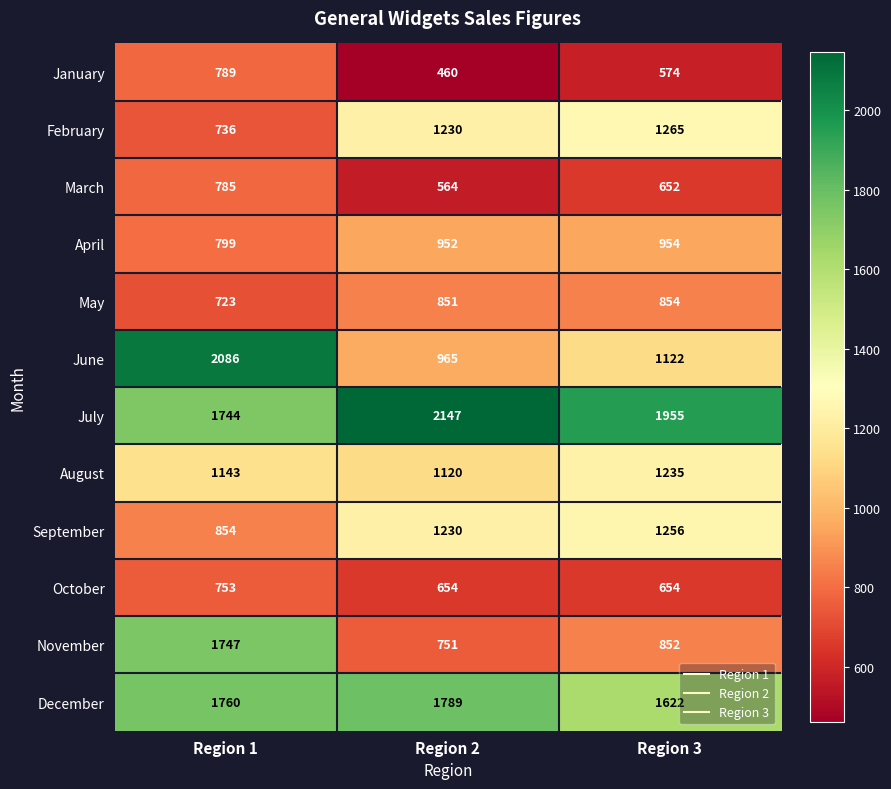

What is the maximum value shown in the chart?

2147